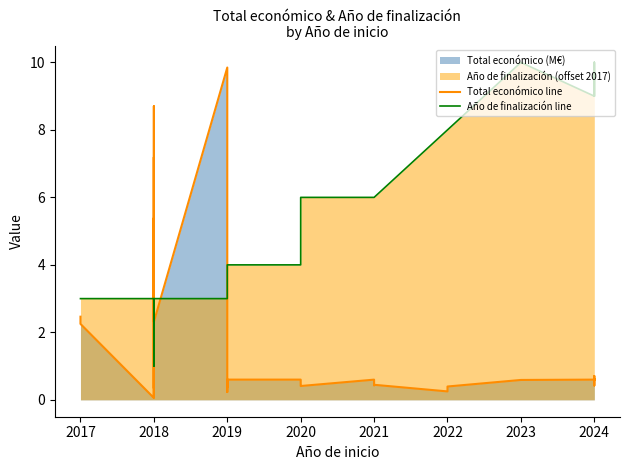

Reading right to left, list all the values displayed in this chart.

Total económico line: 0.6	0.6	0.4	0.6	0.6	0.6	0.7	0.7	0.6	0.6	0.6	0.6	0.6	0.6	0.4	0.2	0.4	0.4	0.6	0.4	0.4	0.6	0.6	0.6	0.2	0.5	0.6	0.5	0.4	9.8	2.3	8.7	0.3	7.2	0.1	0.6	5.4	0.1	2.3	2.5
Año de finalización line: 9.0	10.0	10.0	10.0	10.0	10.0	10.0	10.0	9.0	10.0	9.0	9.0	9.0	10.0	8.0	8.0	6.0	6.0	6.0	6.0	6.0	4.0	4.0	4.0	4.0	4.0	4.0	4.0	4.0	3.0	3.0	3.0	3.0	3.0	1.0	3.0	3.0	3.0	3.0	3.0